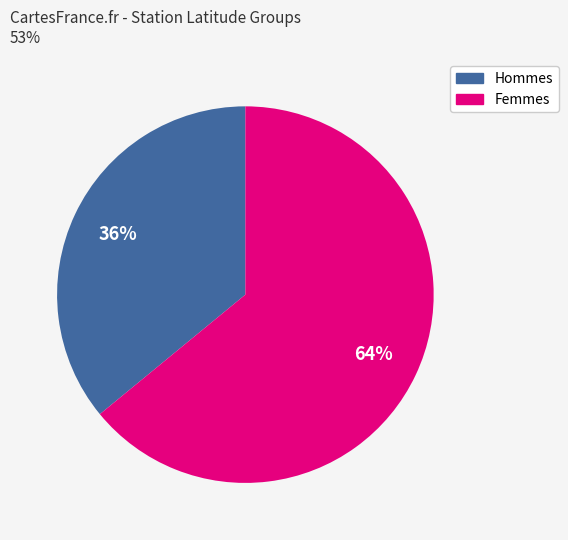

To the nearest percent, what is the average slice percentage?

50%